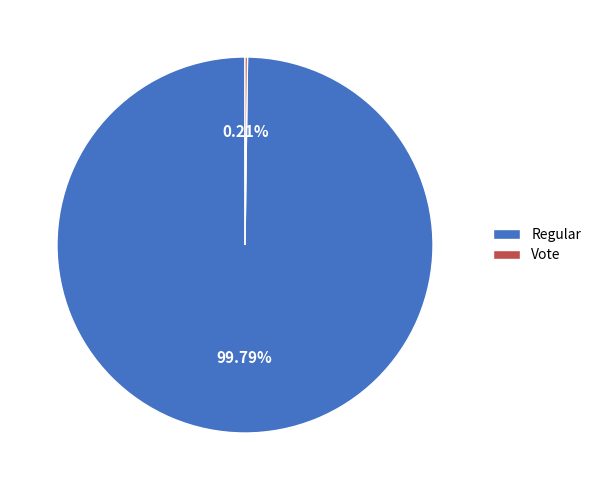

Which category has the biggest portion of the pie?

Regular